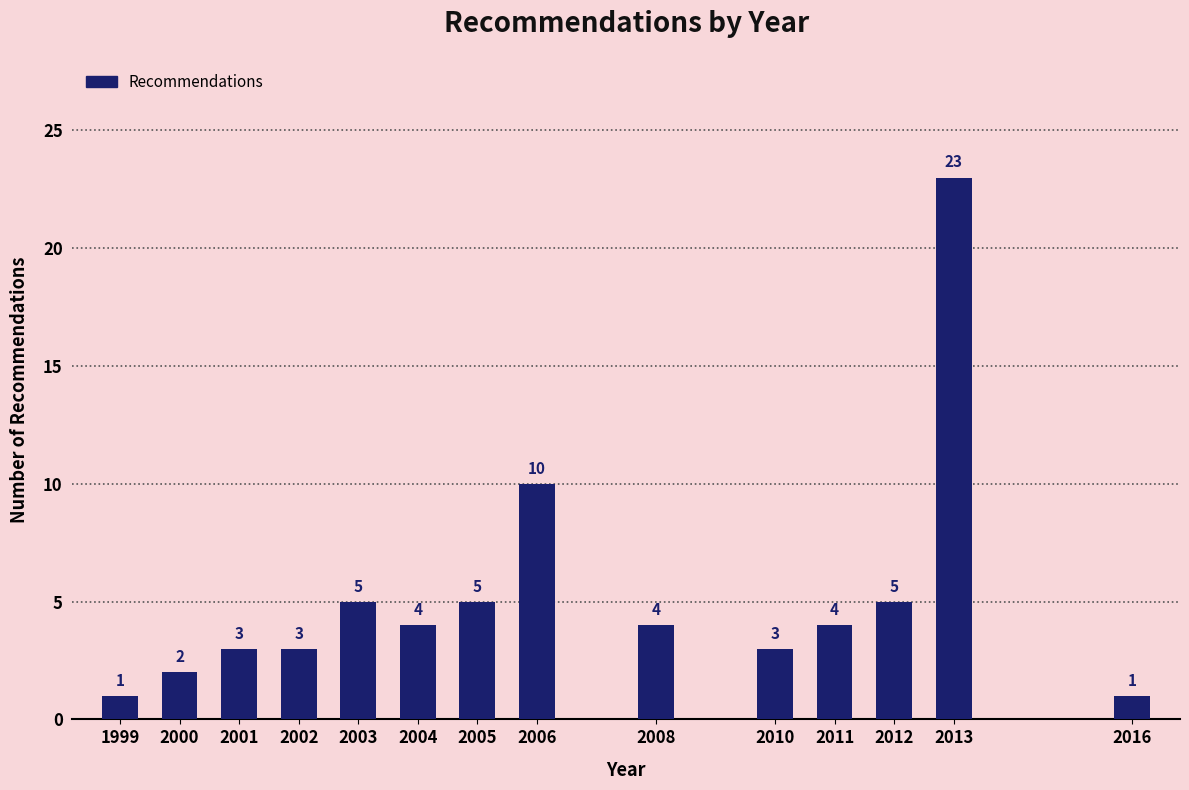

Reading left to right, extract all data points from this chart.

1	2	3	3	5	4	5	10	4	3	4	5	23	1